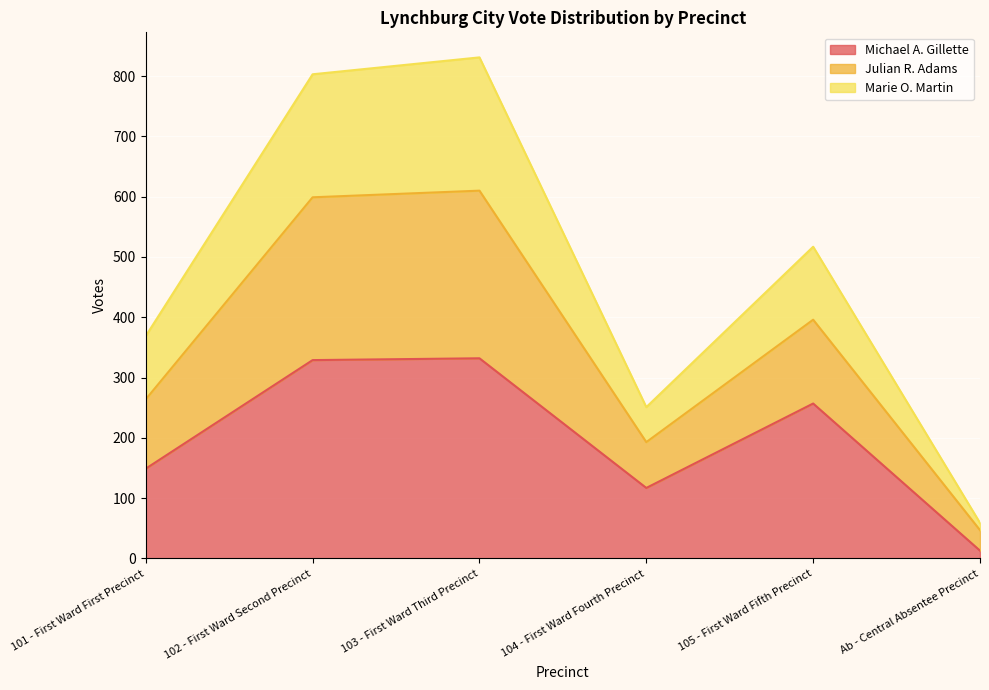

Rank the series at Ab - Central Absentee Precinct from lowest to highest value.

Michael A. Gillette, Marie O. Martin, Julian R. Adams